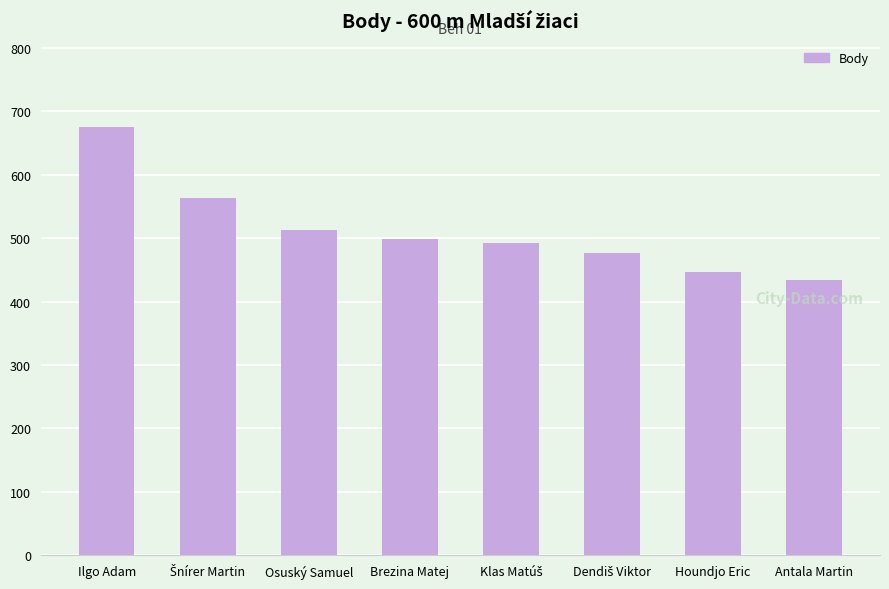

Read the value at Osuský Samuel, to the nearest 10.

510